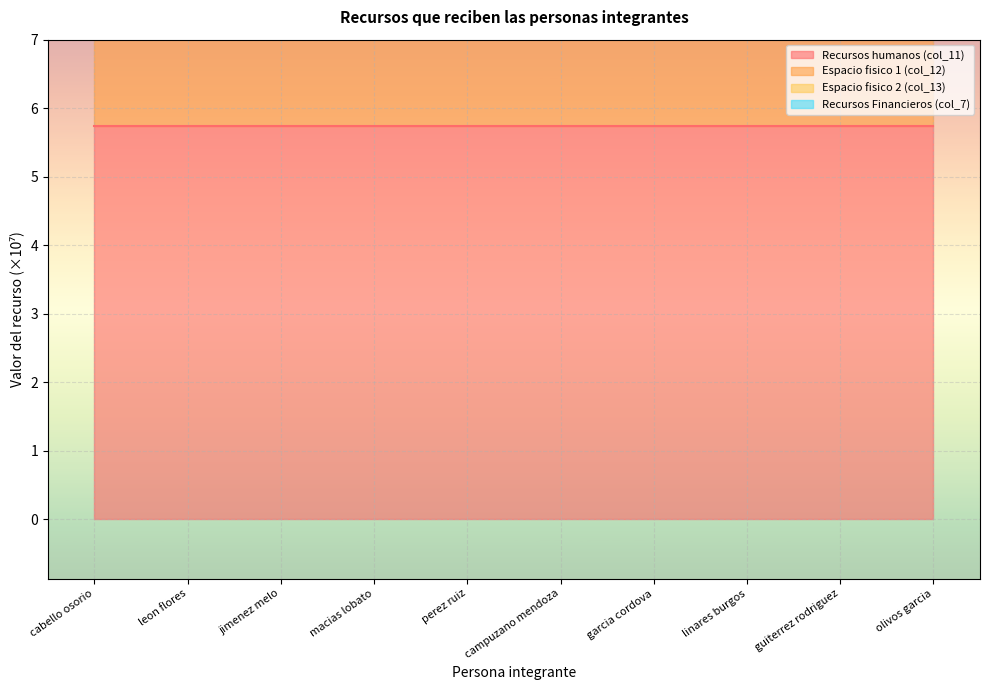

How many interior local valleys does the Espacio fisico 2 (col_13) series have?

1